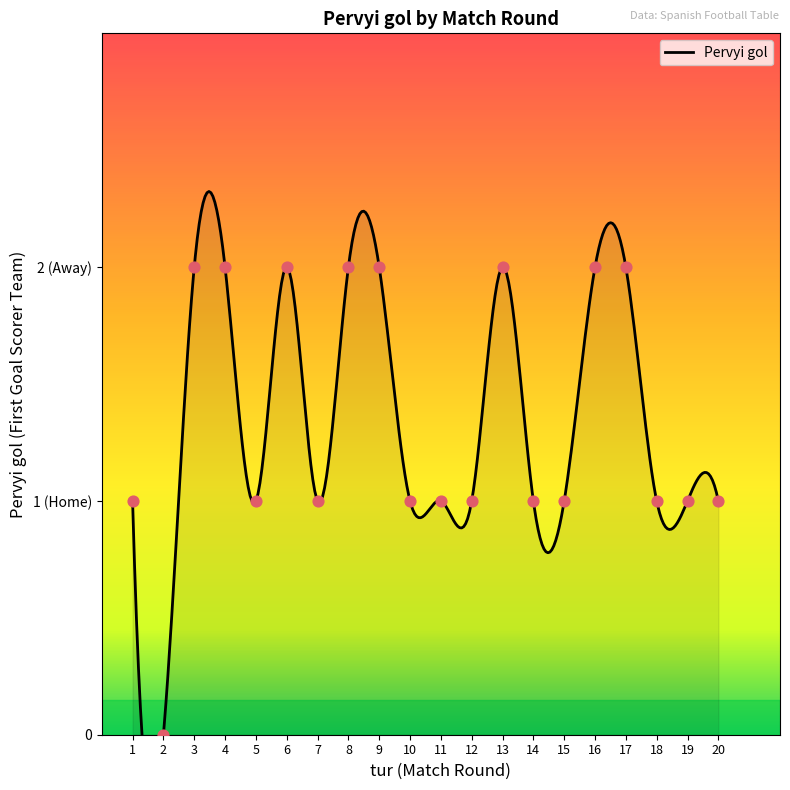

Which has a higher value, 16 or 1?

16